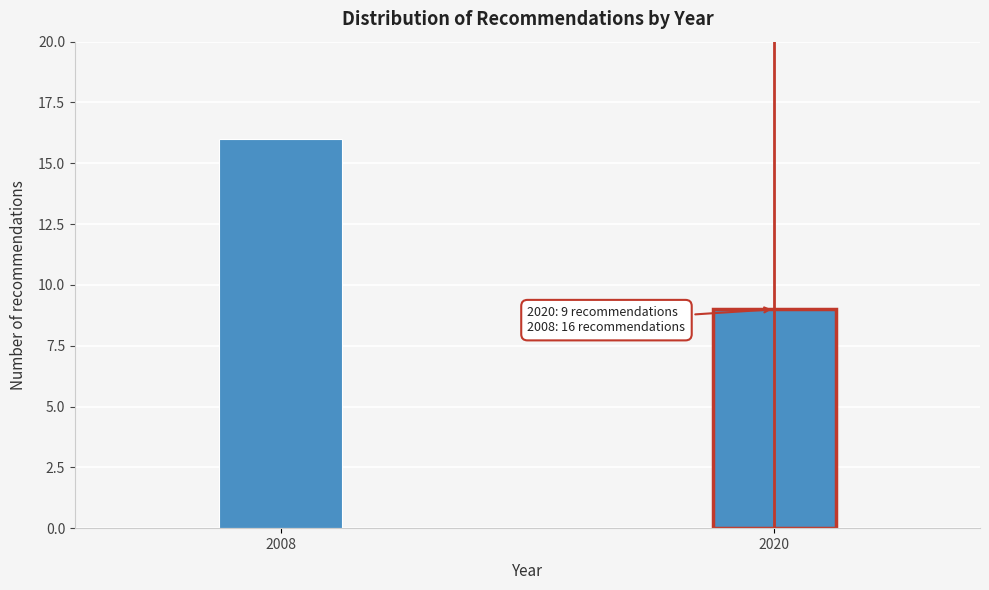

Reading left to right, list all the values displayed in this chart.

2008=16	2020=9